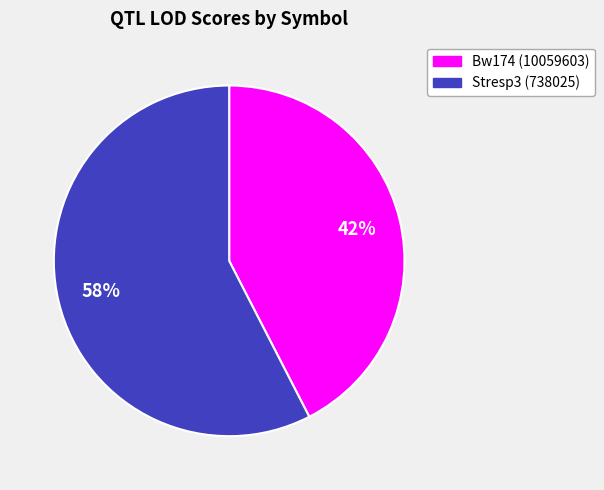

Is it true that Bw174 (10059603) is 50% of the pie?

False